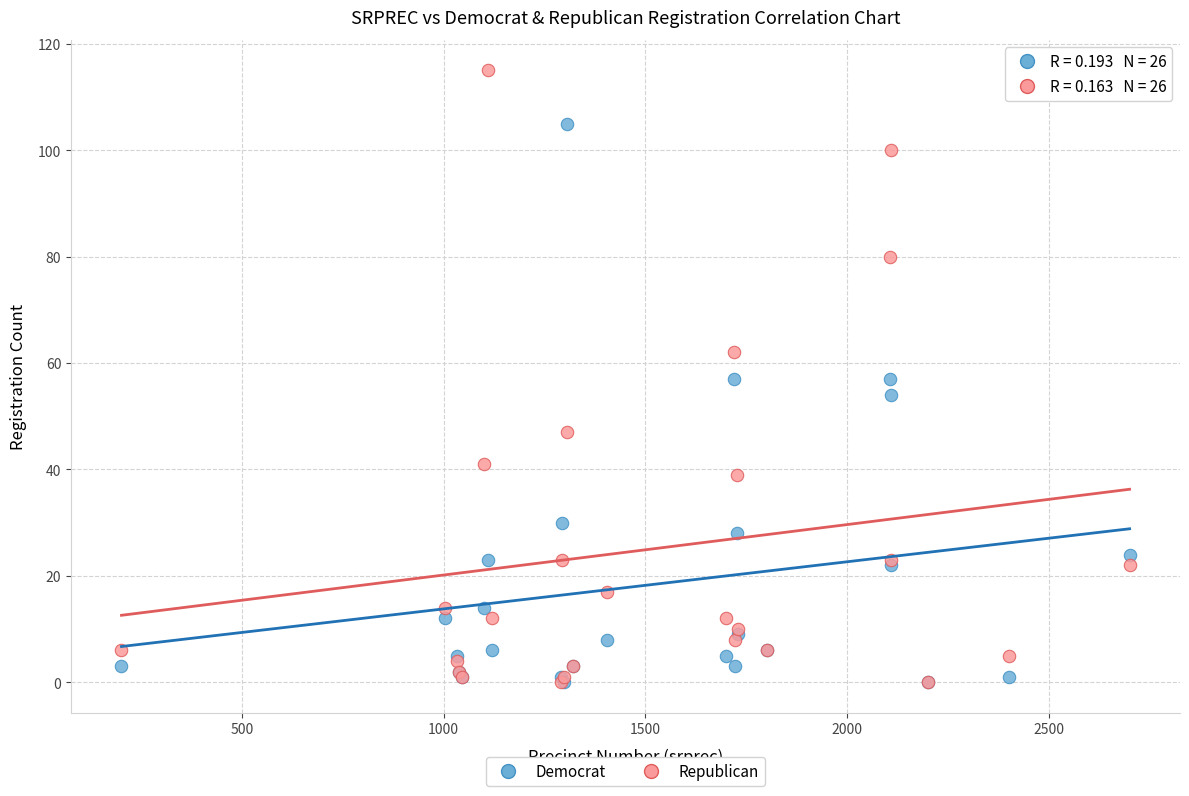

Which series contains the highest Y value?

Republican